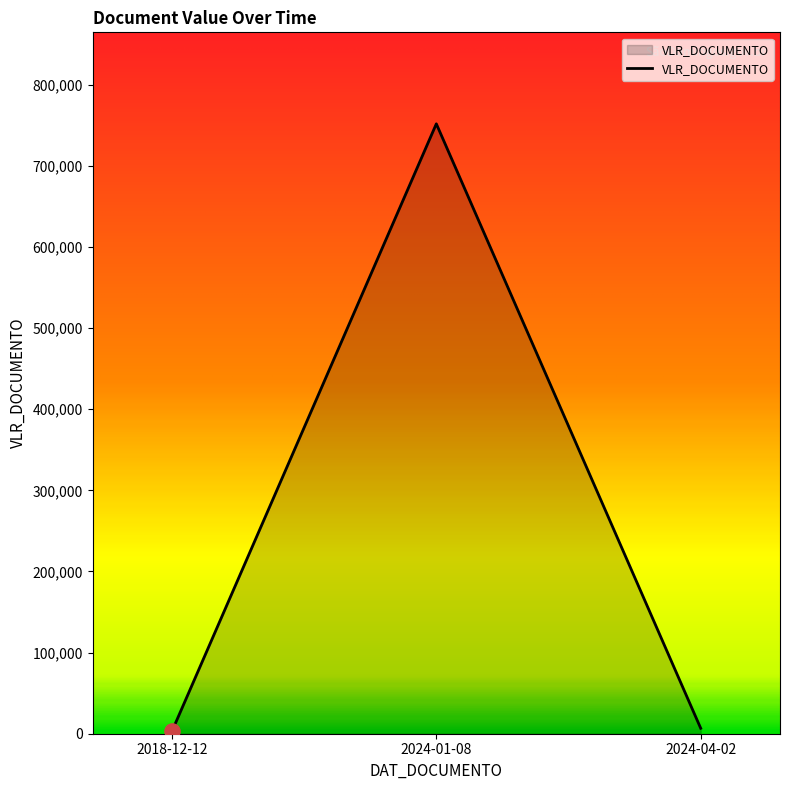

What is the difference between the maximum and second lowest values?

744969.9